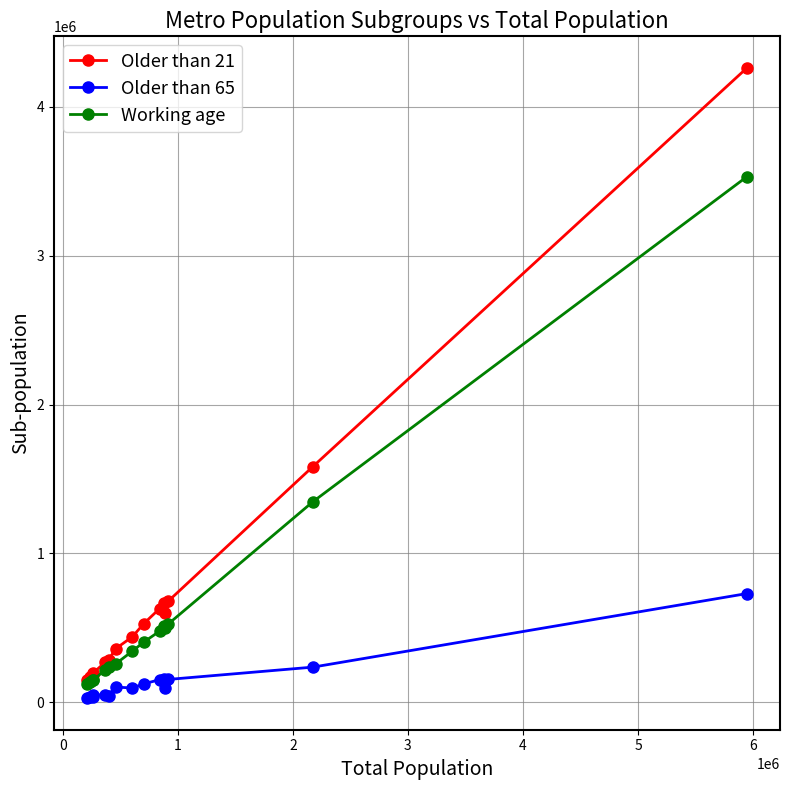

What is the maximum value shown in the chart?

4261431